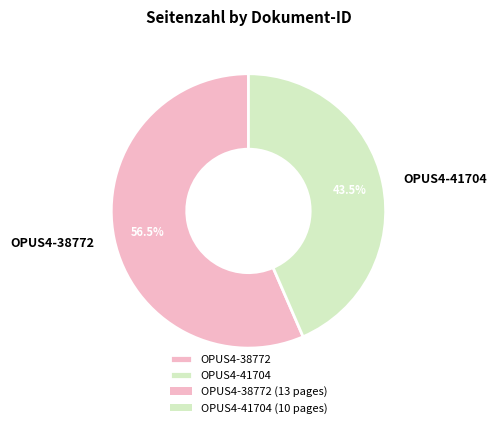

Rank the categories by value from lowest to highest.

OPUS4-41704, OPUS4-38772